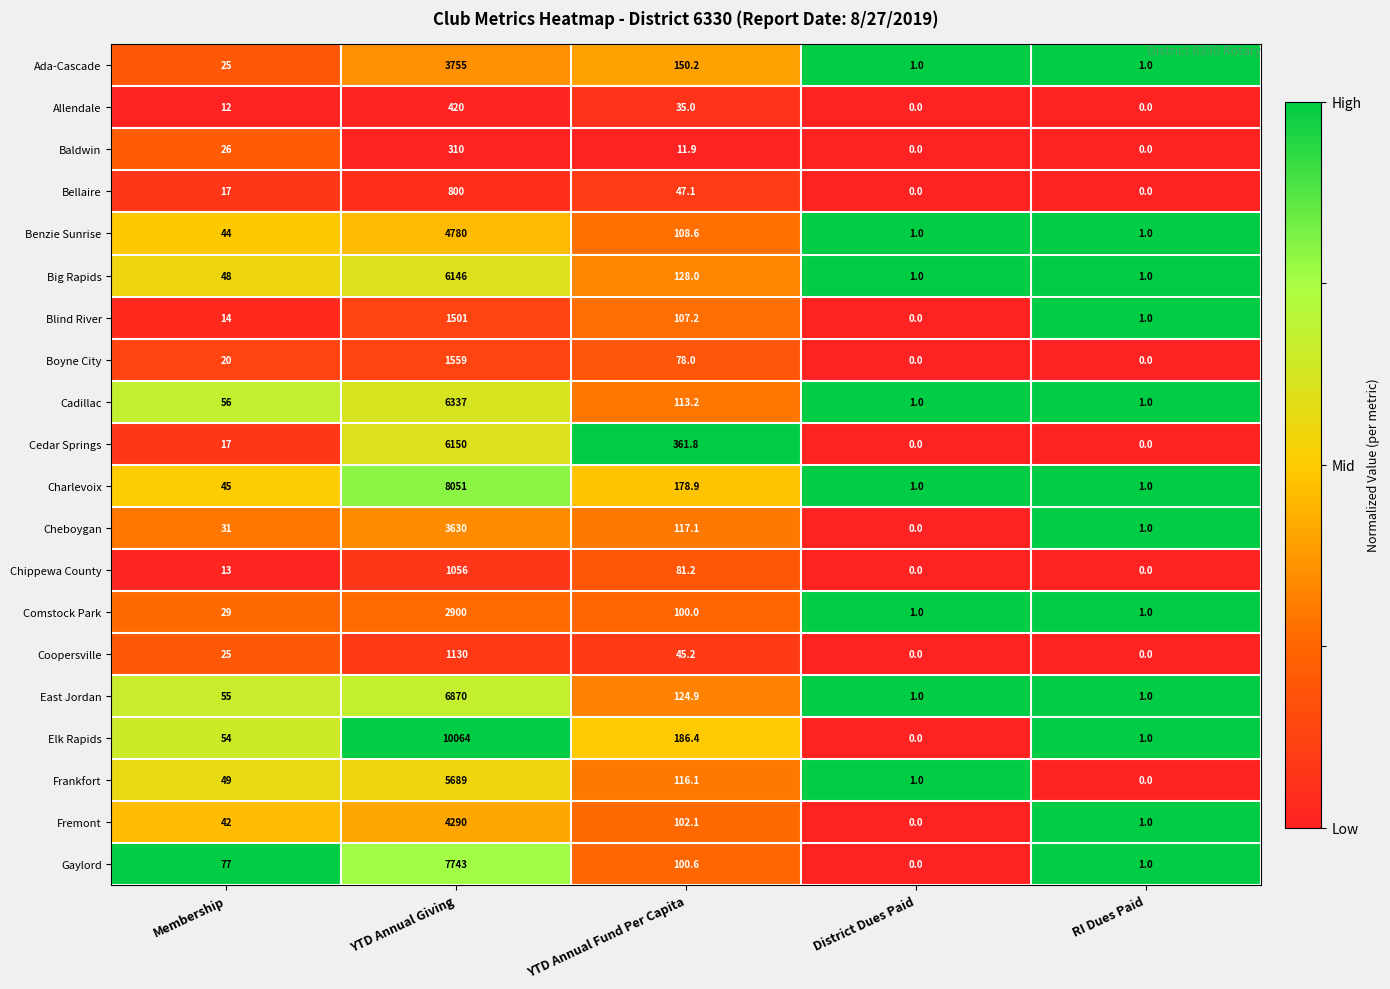

The value of Baldwin at District Dues Paid is 0.0. True or false?

True